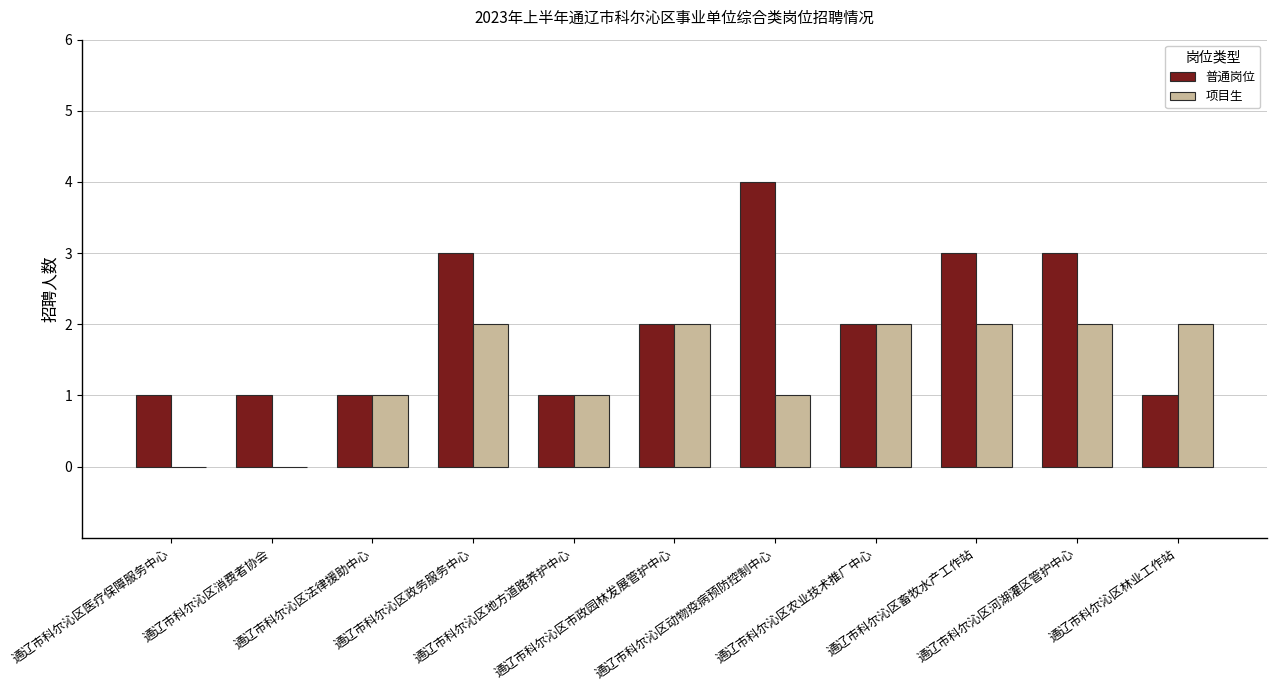

The 普通岗位 series shows 1 at 通辽市科尔沁区医疗保障服务中心. True or false?

True